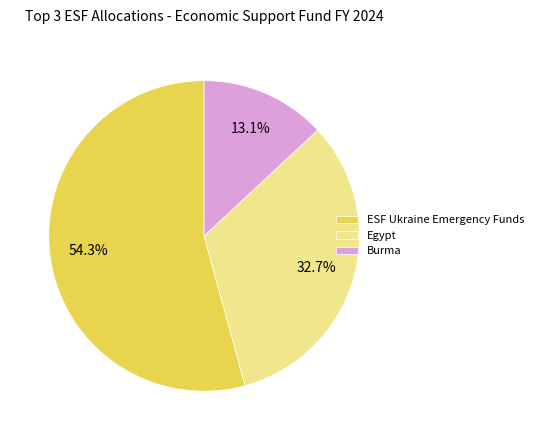

Which slice is the smallest?

Burma